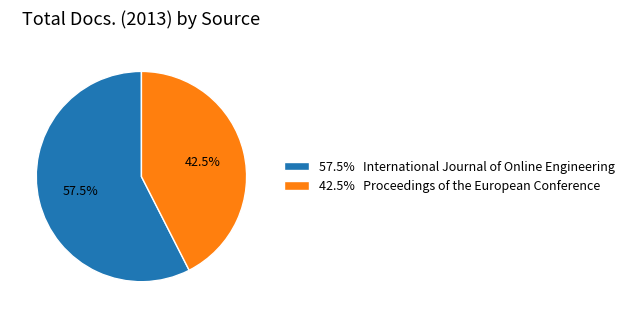

Which category has the biggest portion of the pie?

57.5% International Journal of Online Engineering